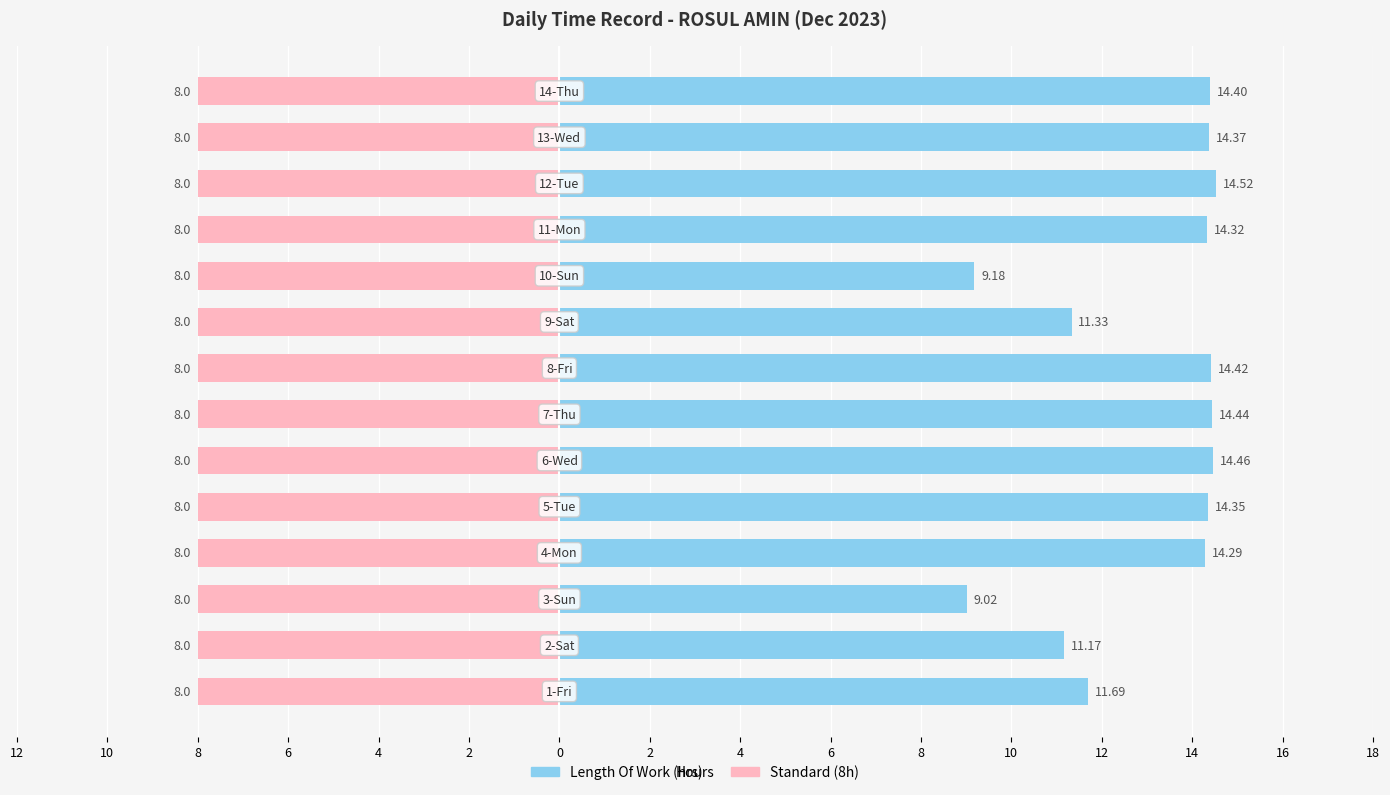

How many groups of bars are there?

14